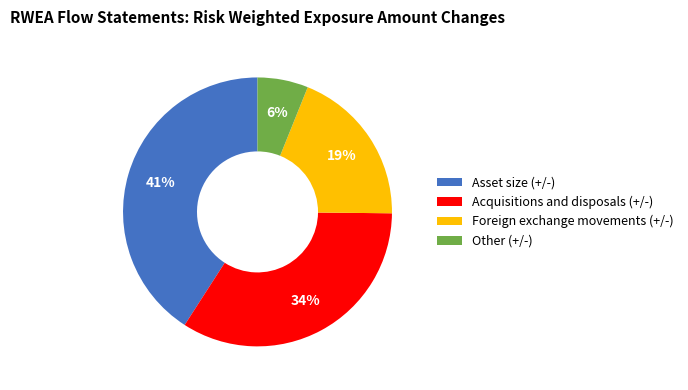

Rank the categories by value from lowest to highest.

Other (+/-), Foreign exchange movements (+/-), Acquisitions and disposals (+/-), Asset size (+/-)